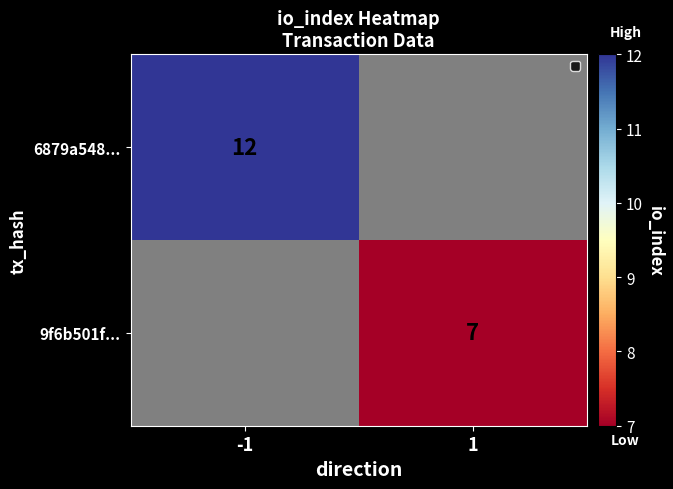

Is it true that 9f6b501f... equals 4 at 1?

False